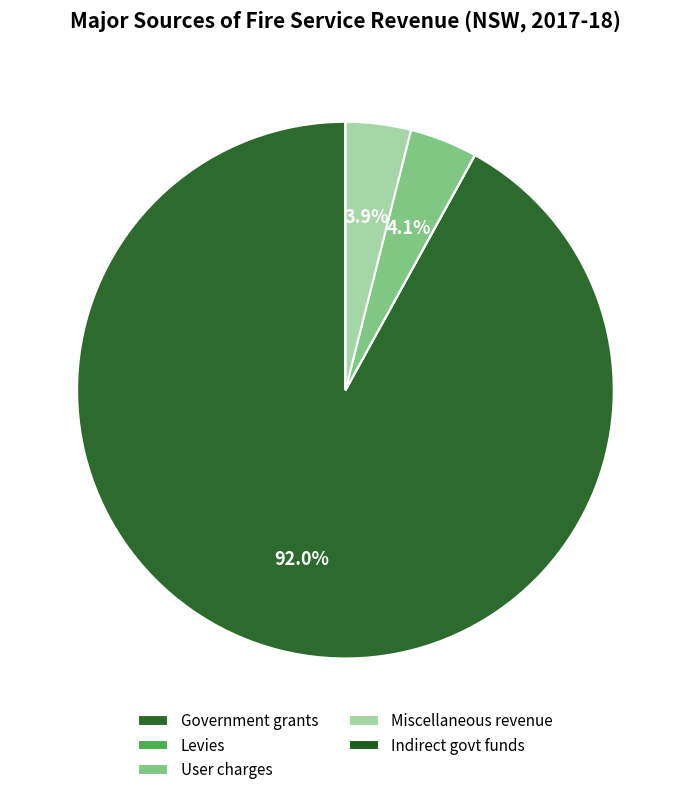

What percentage is the Miscellaneous revenue slice, to the nearest percent?

4%